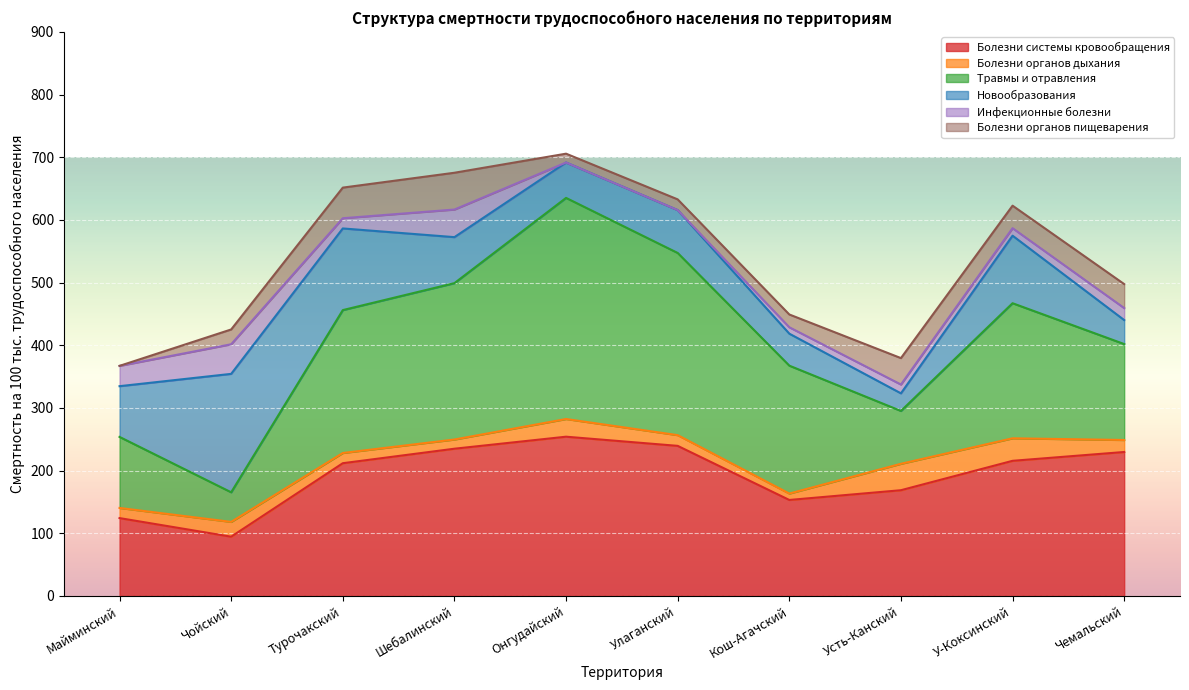

At which category is the sum across all series the highest?

Онгудайский